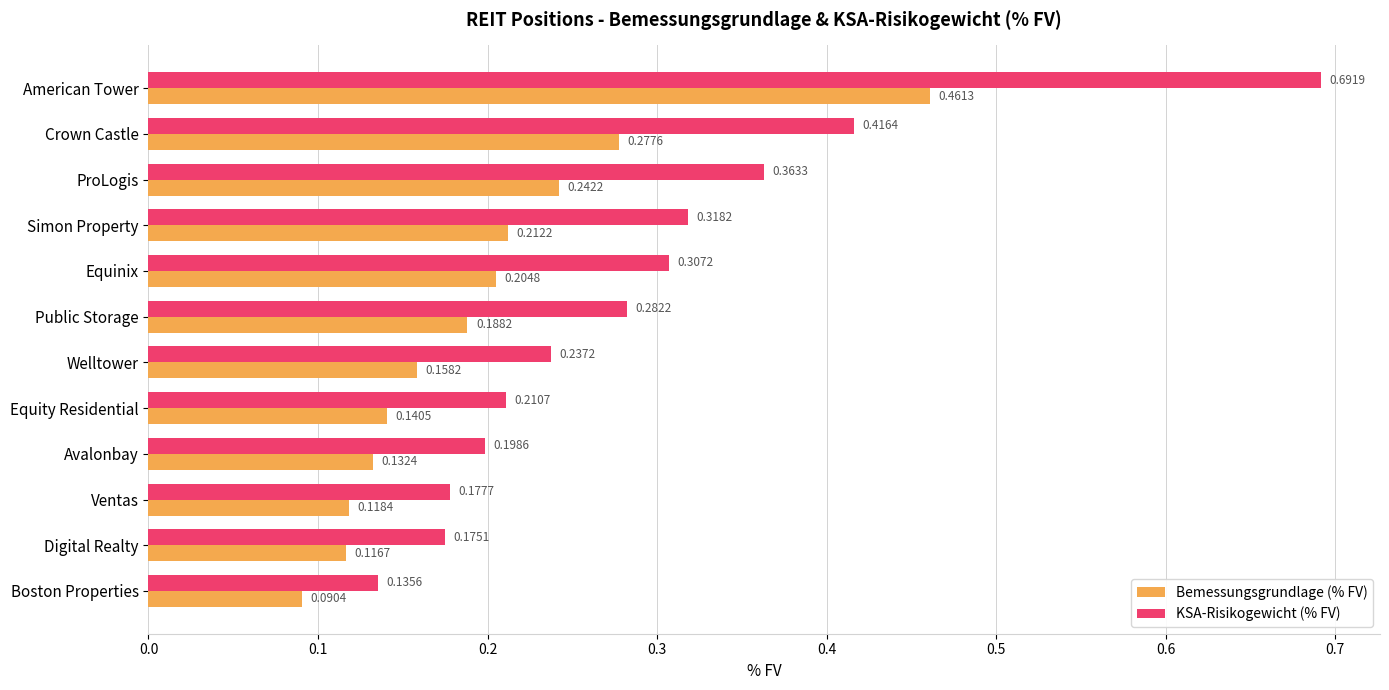

At how many categories does at least one series exceed 0?

12